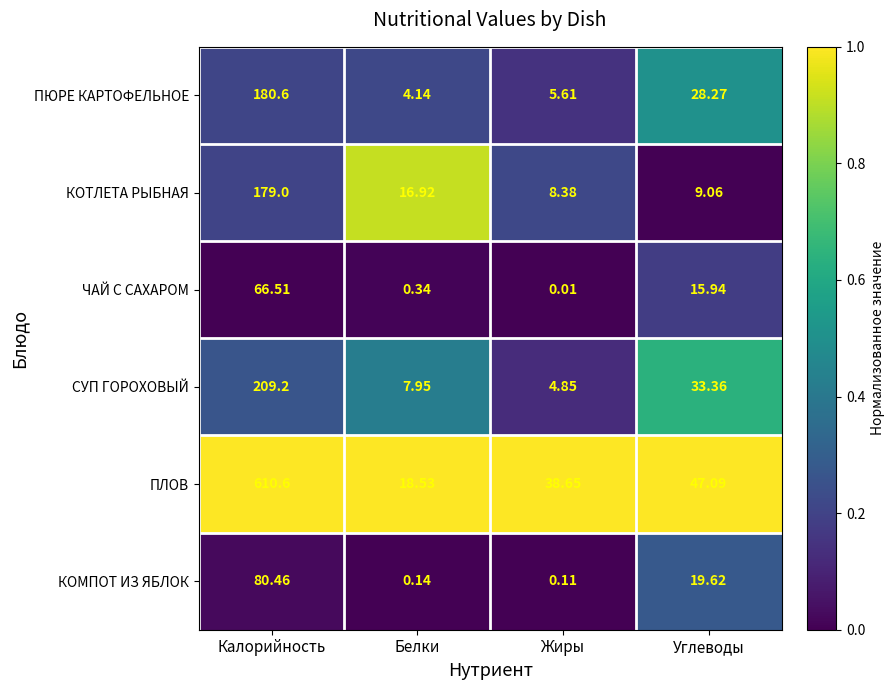

Between Калорийность and Белки, which series saw the biggest shift?

ПЛОВ